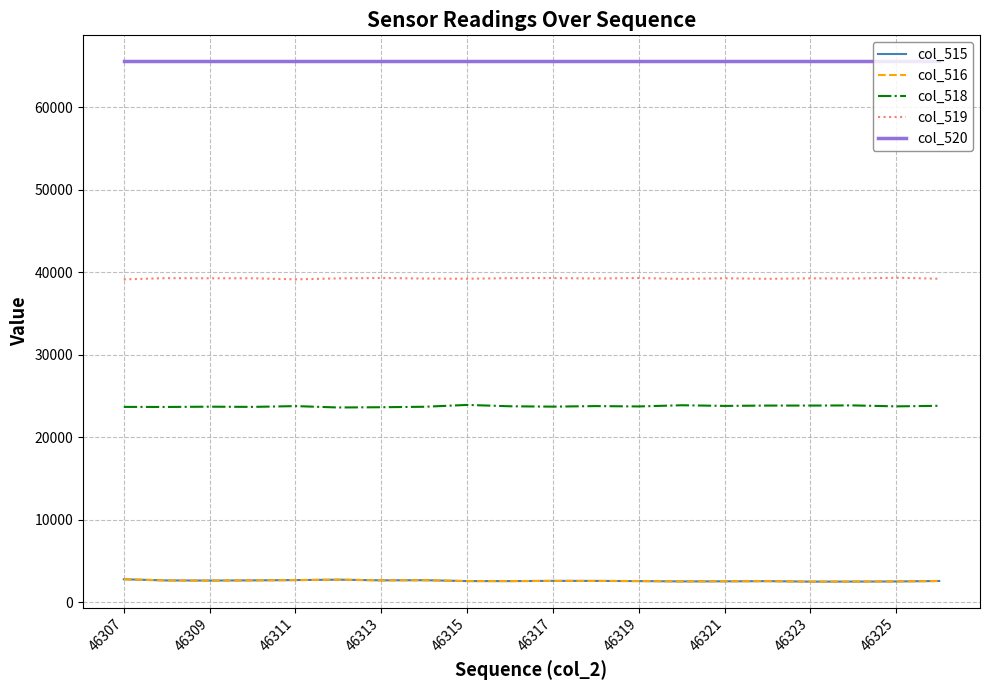

Which series has the largest total across all categories?

col_520